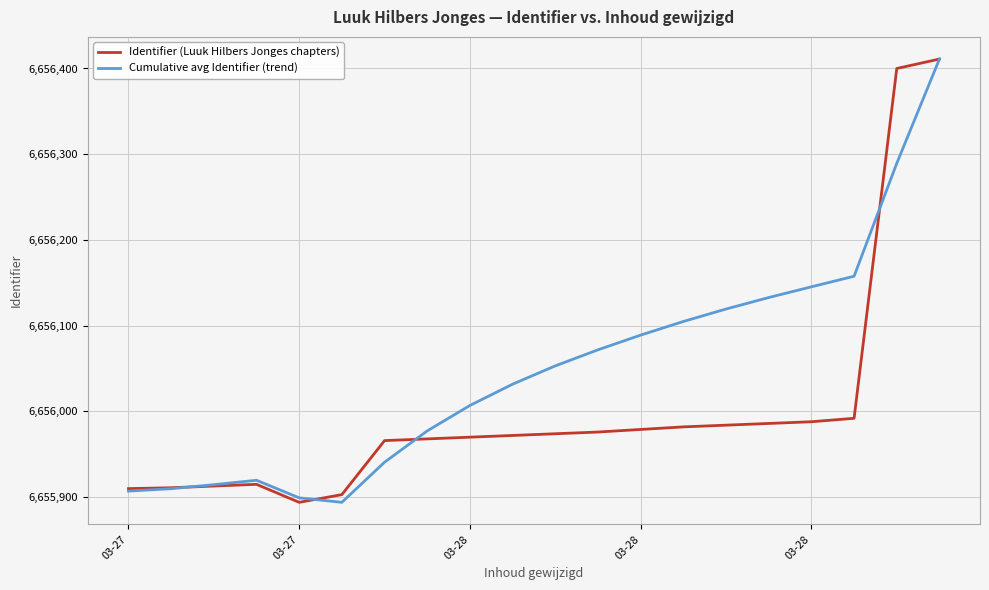

Which series has the largest total across all categories?

Cumulative avg Identifier (trend)